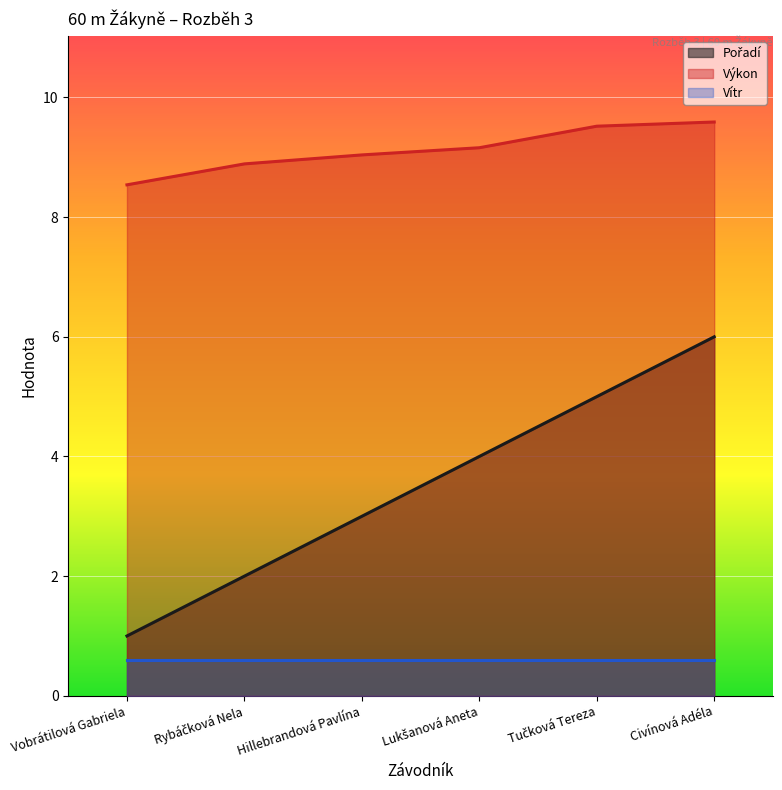

Does the chart display data point markers on the line(s)?

No